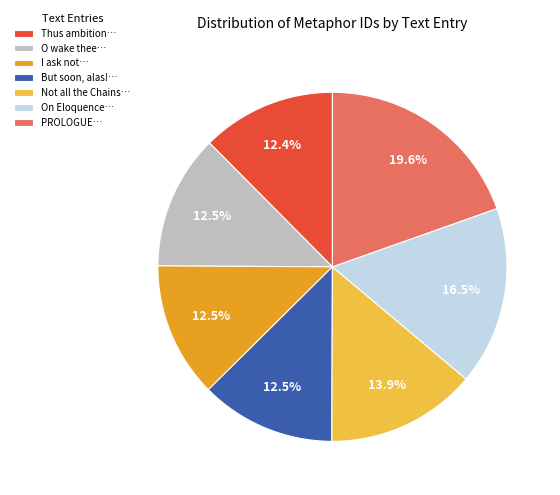

What is the ratio of the value at O wake thee… to the value at I ask not…?

1.0